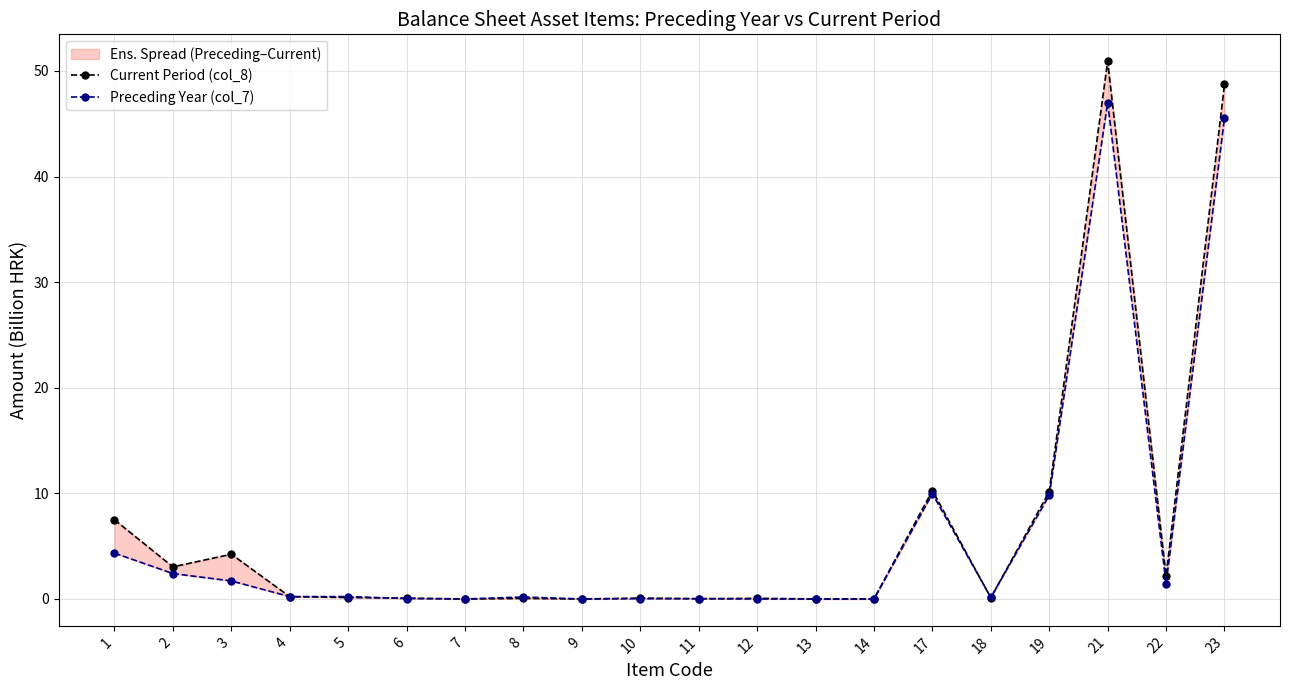

After their last crossing, which series has the higher values: Current Period (col_8) or Preceding Year (col_7)?

Current Period (col_8)